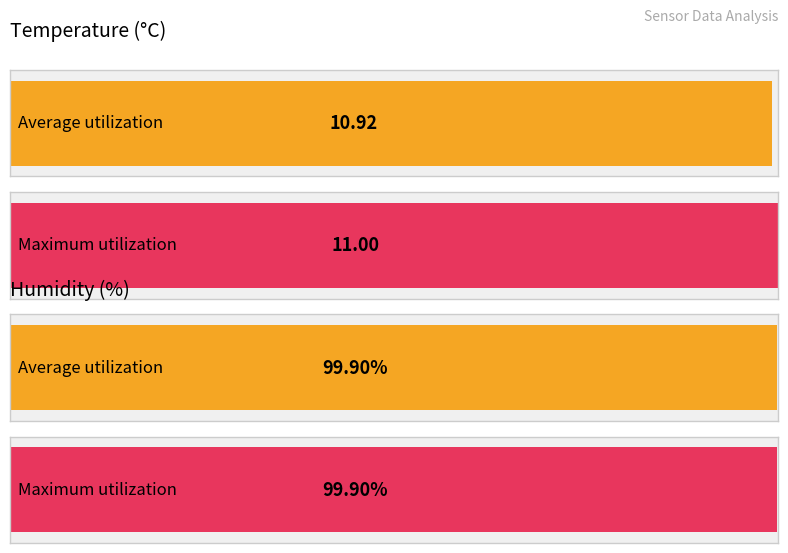

Which series has the widest spread of values?

Temp